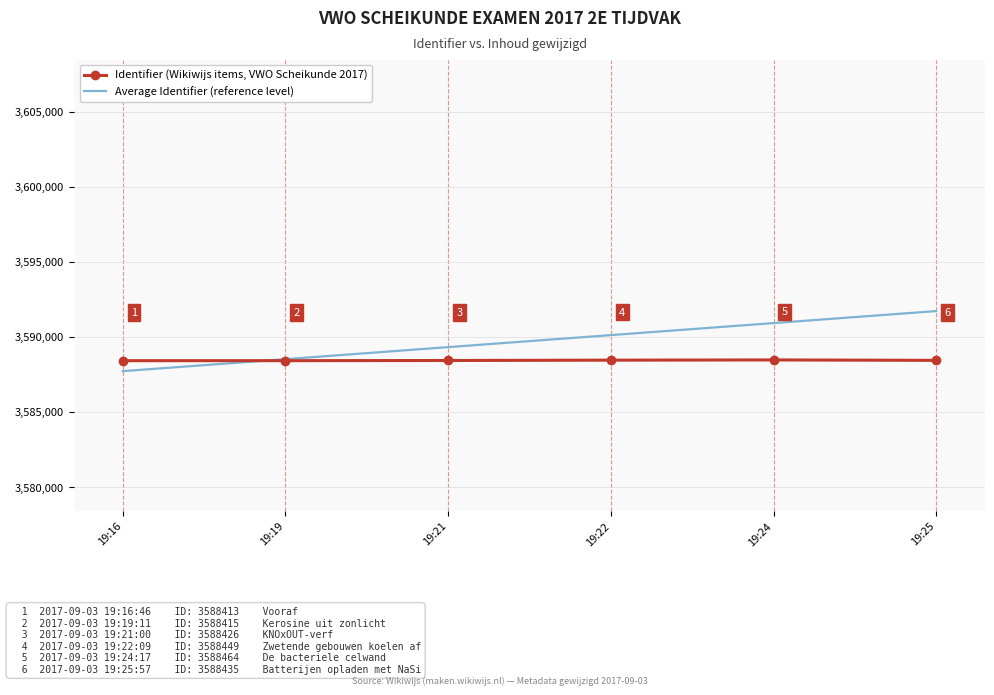

Reading left to right, list all the values displayed in this chart.

Identifier (Wikiwijs items, VWO Scheikunde 2017): 19:16=3588413.0	19:19=3588415.0	19:21=3588426.0	19:22=3588449.0	19:24=3588464.0	19:25=3588435.0
Average Identifier (reference level): 19:16=3587716.0	19:19=3588516.0	19:21=3589316.0	19:22=3590116.0	19:24=3590916.0	19:25=3591716.0